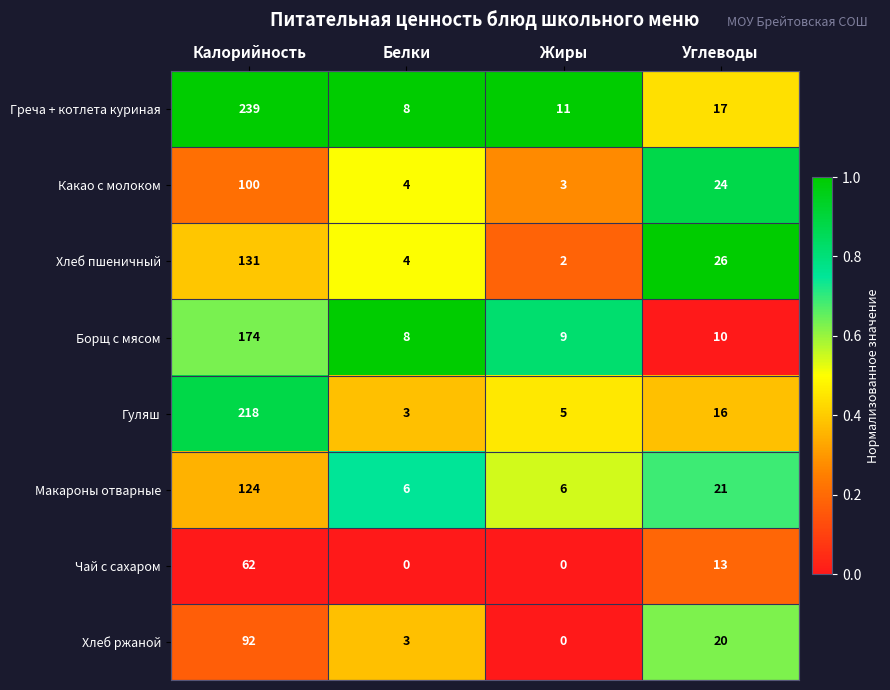

Which series has the widest spread of values?

Греча + котлета куриная